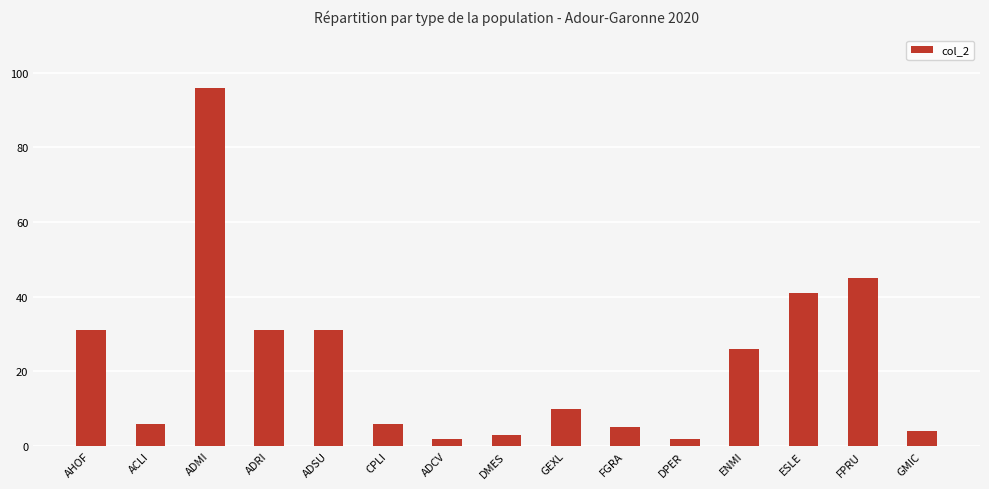

Does the chart contain stacked bars?

No